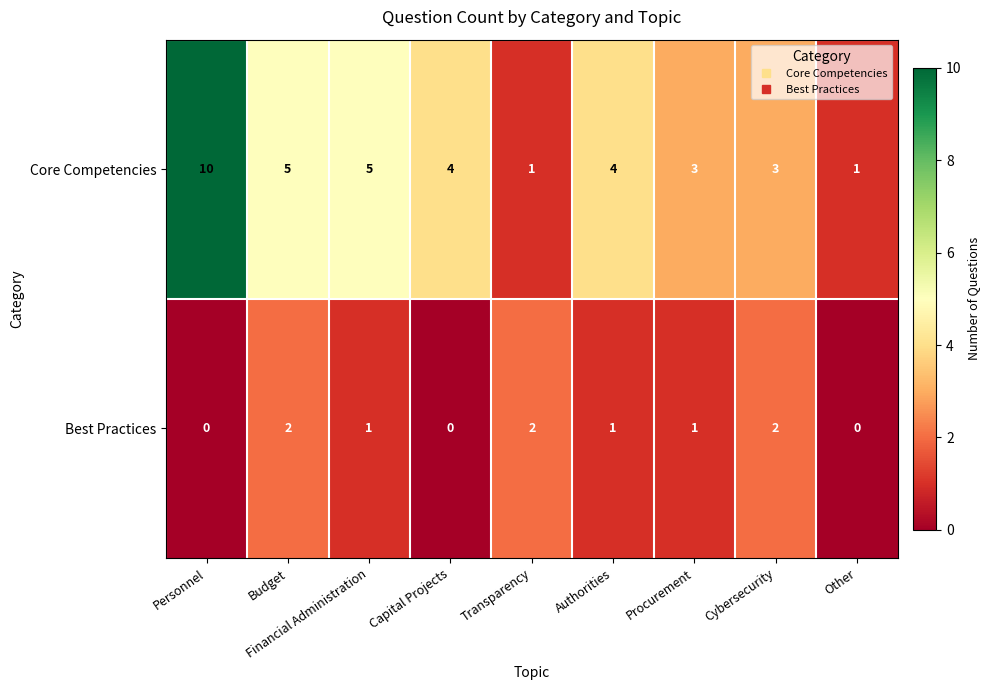

Which category has the highest value across all series?

Personnel